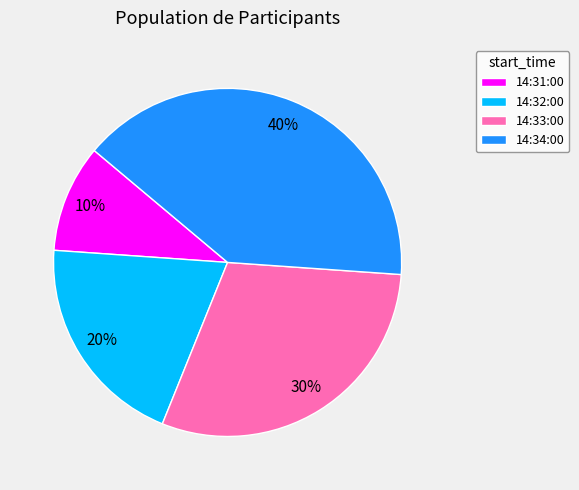

Is there a majority slice in this chart?

No